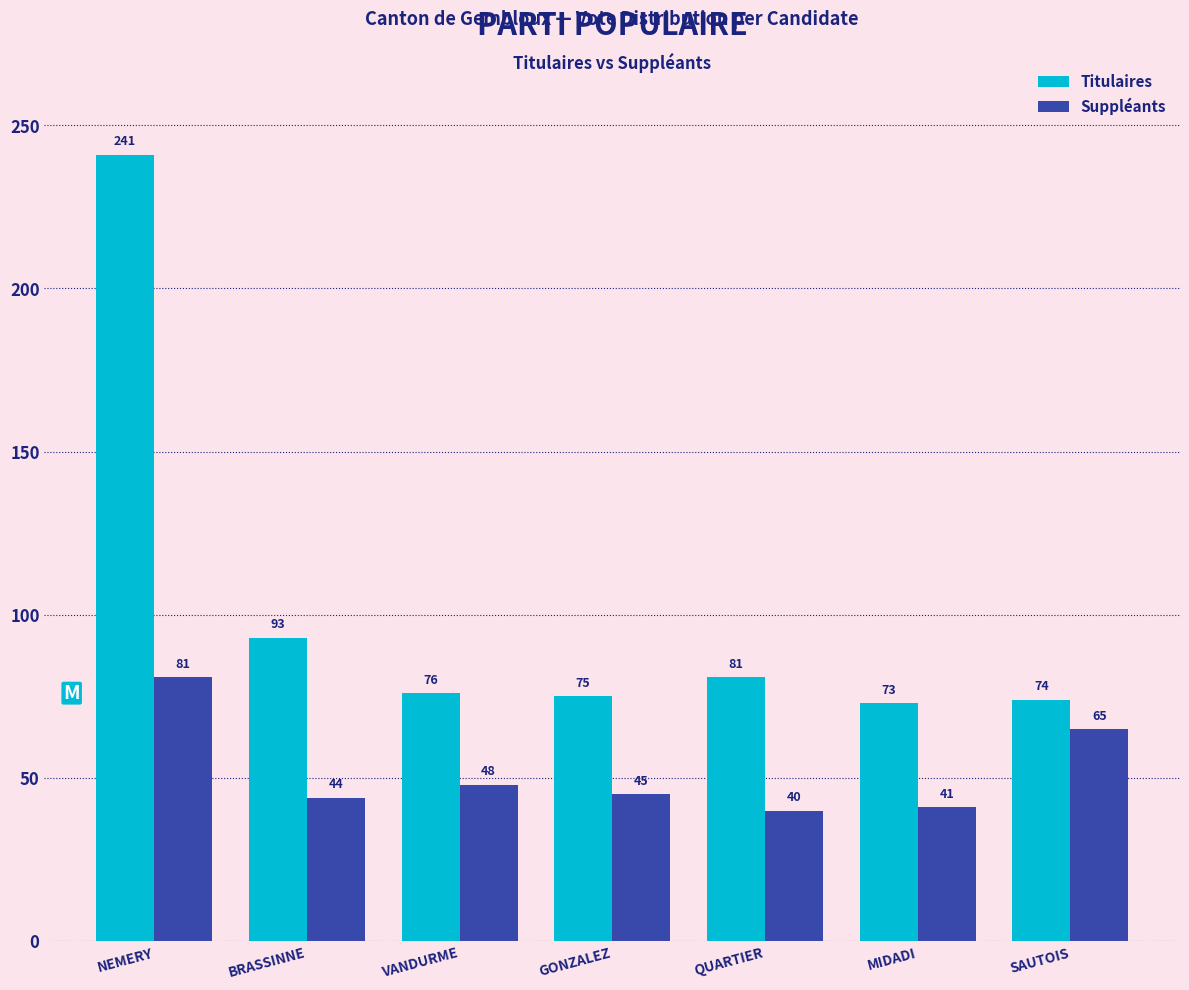

Reading left to right, list all the values displayed in this chart.

Titulaires: NEMERY=241	BRASSINNE=93	VANDURME=76	GONZALEZ=75	QUARTIER=81	MIDADI=73	SAUTOIS=74
Suppléants: NEMERY=81	BRASSINNE=44	VANDURME=48	GONZALEZ=45	QUARTIER=40	MIDADI=41	SAUTOIS=65